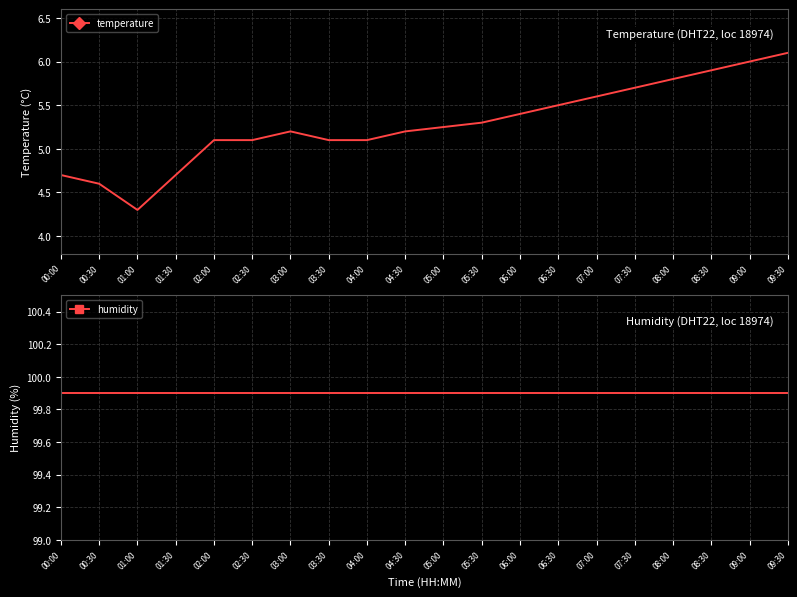

Which series has the largest total across all categories?

humidity